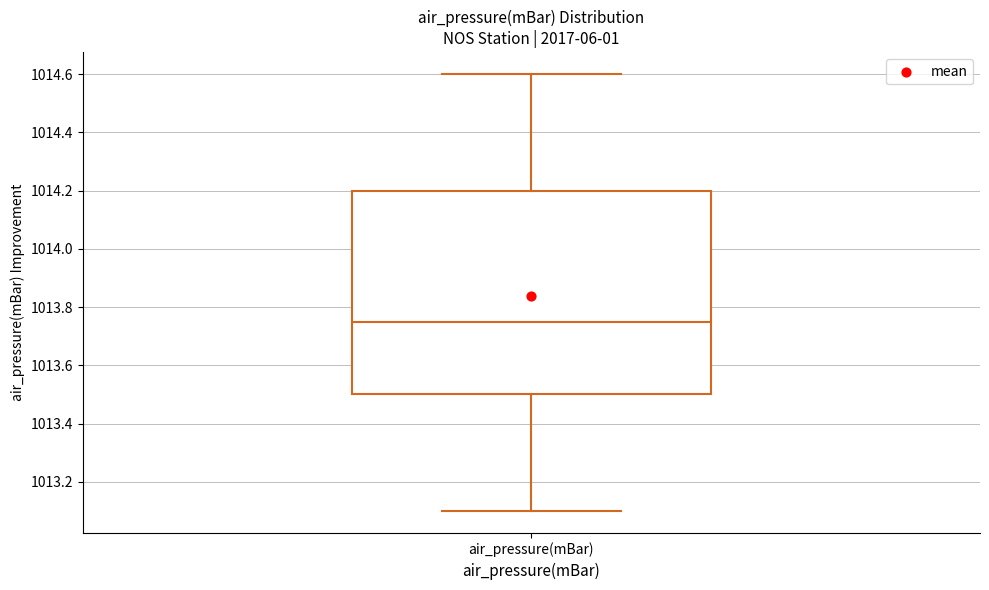

Transcribe this box plot: give where the median line is, the range the box spans, and where the two whiskers end, as read against the y-axis. The values are not printed on the chart, so give them approximately, as read against the axis.

median 1013.76, box 1013.50 to 1014.20, whiskers 1013.10 to 1014.60